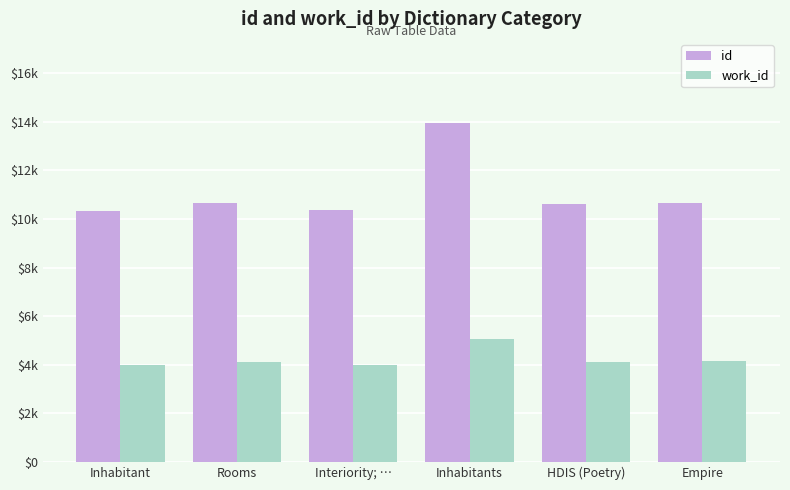

Are the bars grouped side by side (vs. stacked)?

Yes